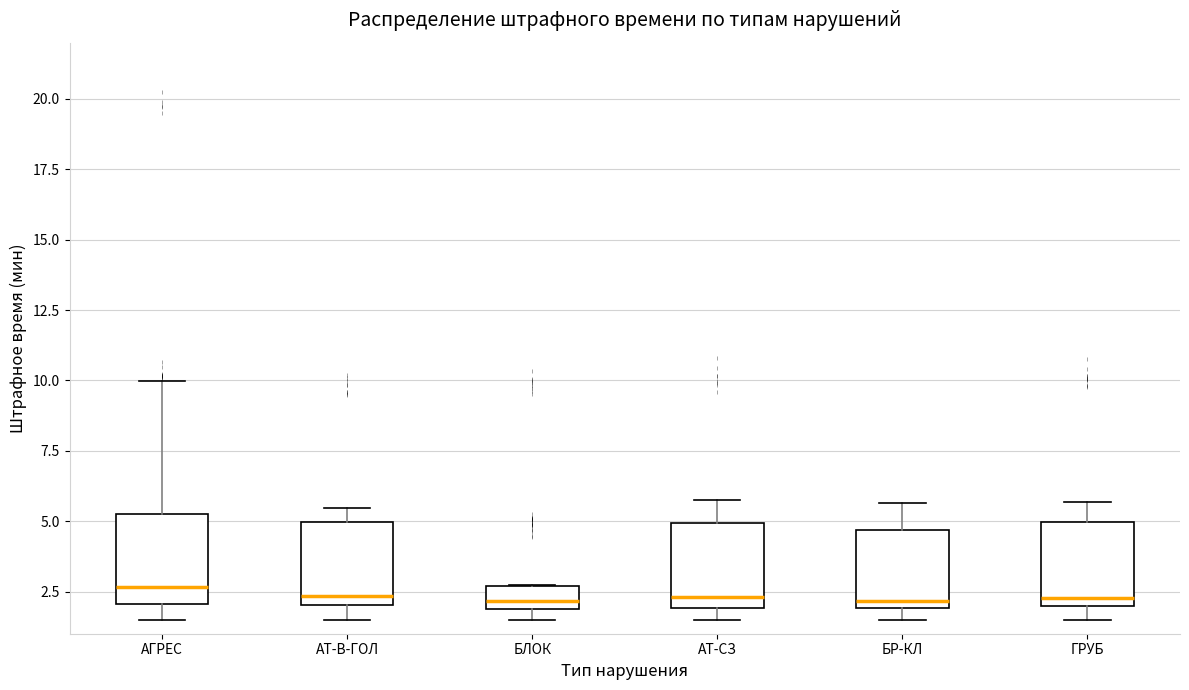

Reading left to right, transcribe this box plot: for each box, give where its median line is, the range the box spans, and where its two whiskers end, as read against the y-axis. The values are not printed on the chart, so give them approximately, as read against the axis.

АГРЕС: median 2.5, box 2.0 to 5.0, whiskers 1.5 to 10.0
АТ-В-ГОЛ: median 2.5, box 2.0 to 5.0, whiskers 1.5 to 5.5
БЛОК: median 2.0 (inside the box), box 2.0 to 2.5, whiskers 1.5 to 2.5
АТ-СЗ: median 2.5, box 2.0 to 5.0, whiskers 1.5 to 5.5
БР-КЛ: median 2.0 (just above the box's lower edge), box 2.0 to 4.5, whiskers 1.5 to 5.5
ГРУБ: median 2.5, box 2.0 to 5.0, whiskers 1.5 to 5.5